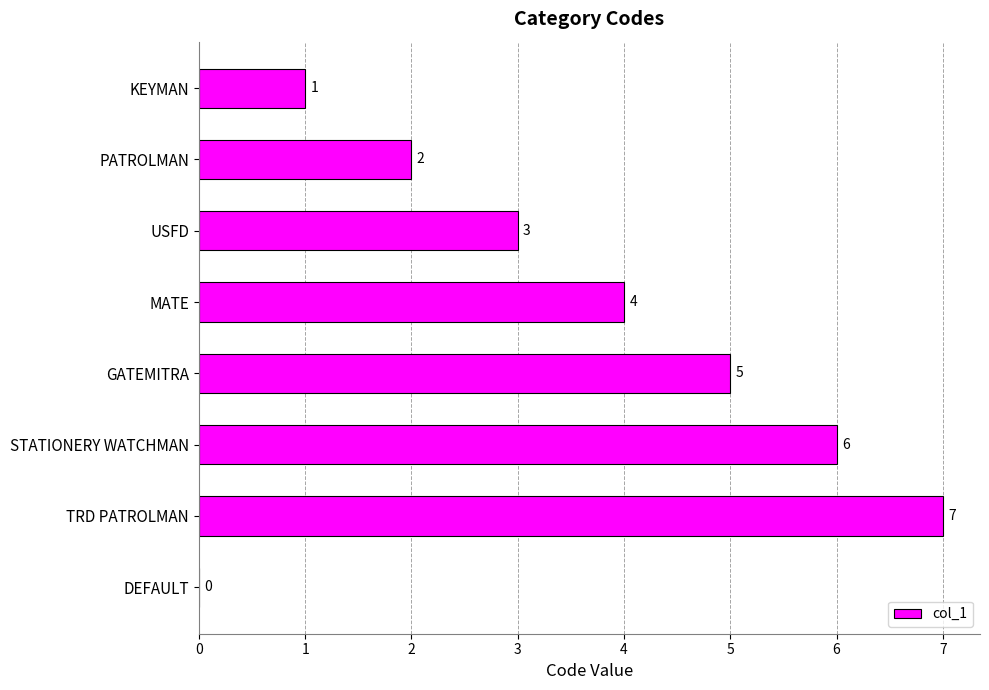

What is the sum of all values?

28